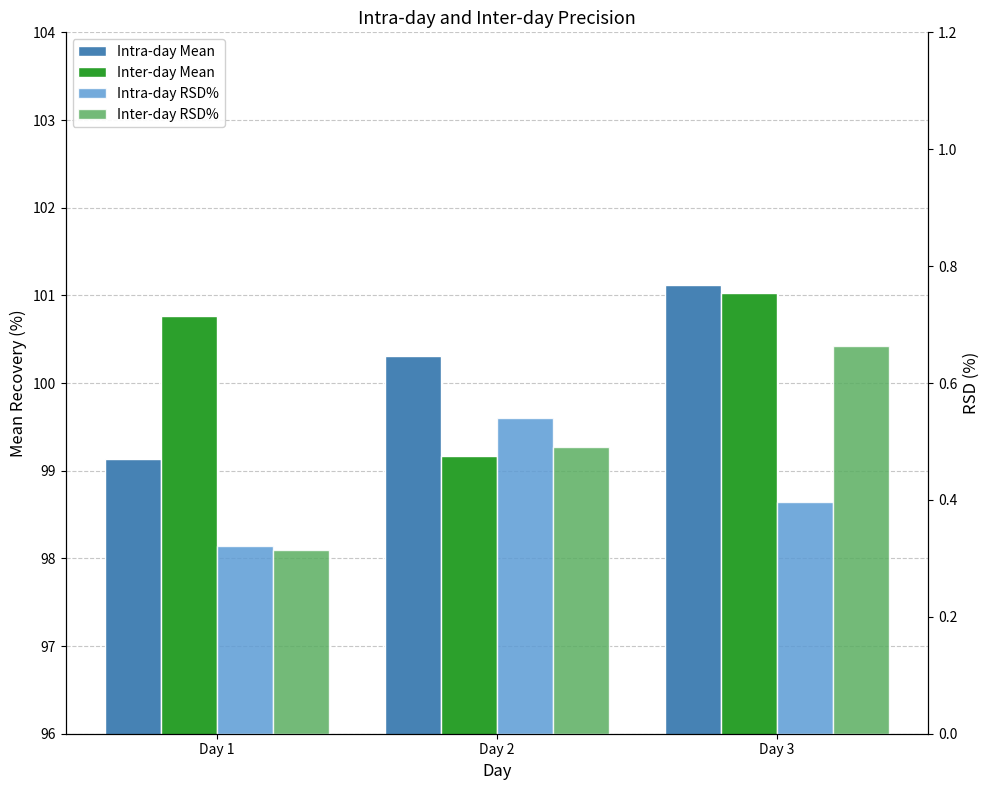

Which series has the largest total across all categories?

Inter-day Mean